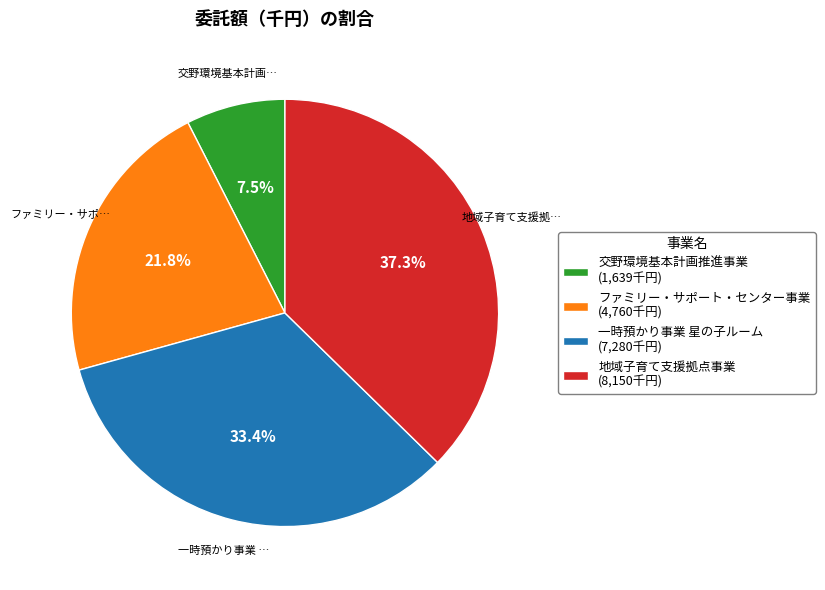

What percentage is NOT represented by 一時預かり事業 星の子ルーム (7,280千円)?

66.6%